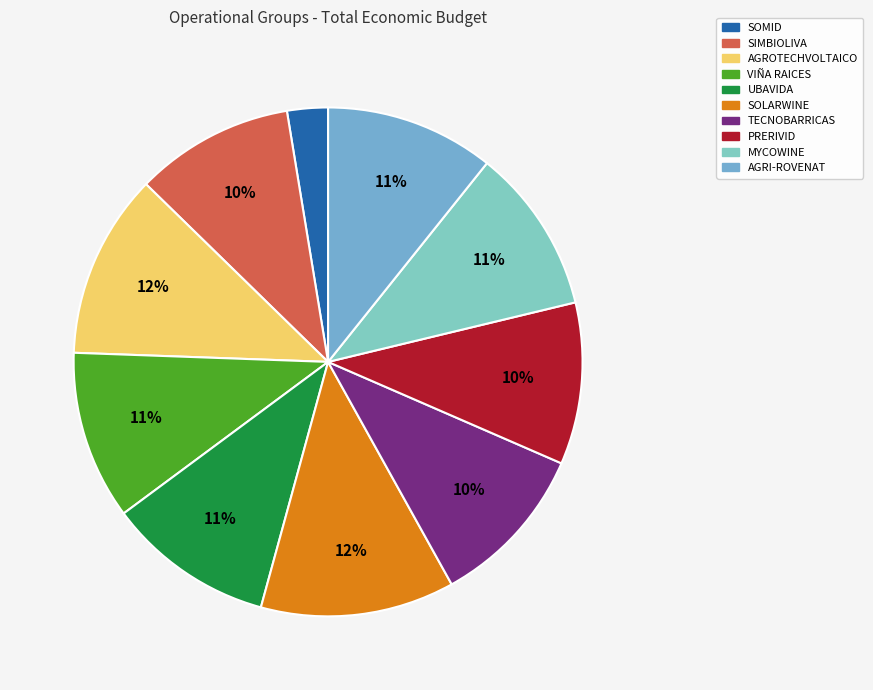

Approximately how many times larger is the value at VIÑA RAICES compared to SIMBIOLIVA?

1.1